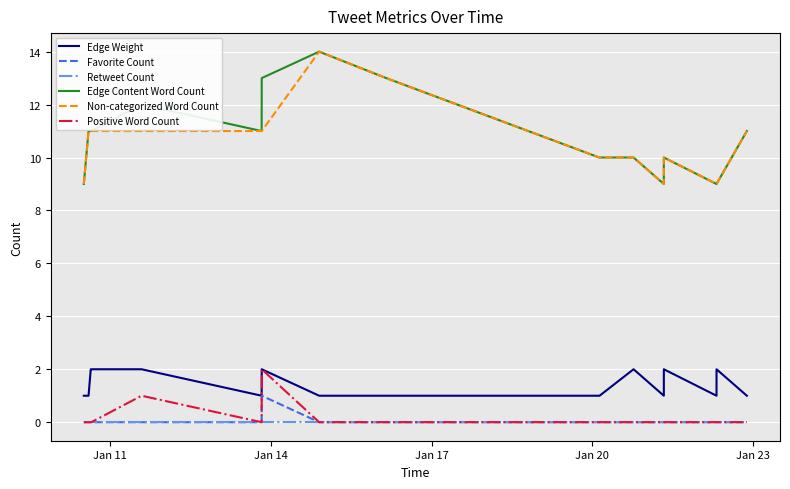

True or false: Edge Content Word Count and Favorite Count cross at least once.

False